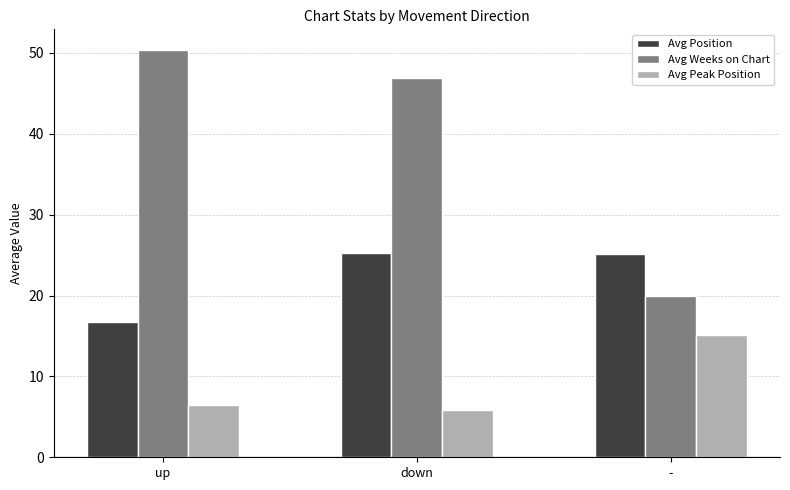

Where is Avg Peak Position nearest to the value 10?

up